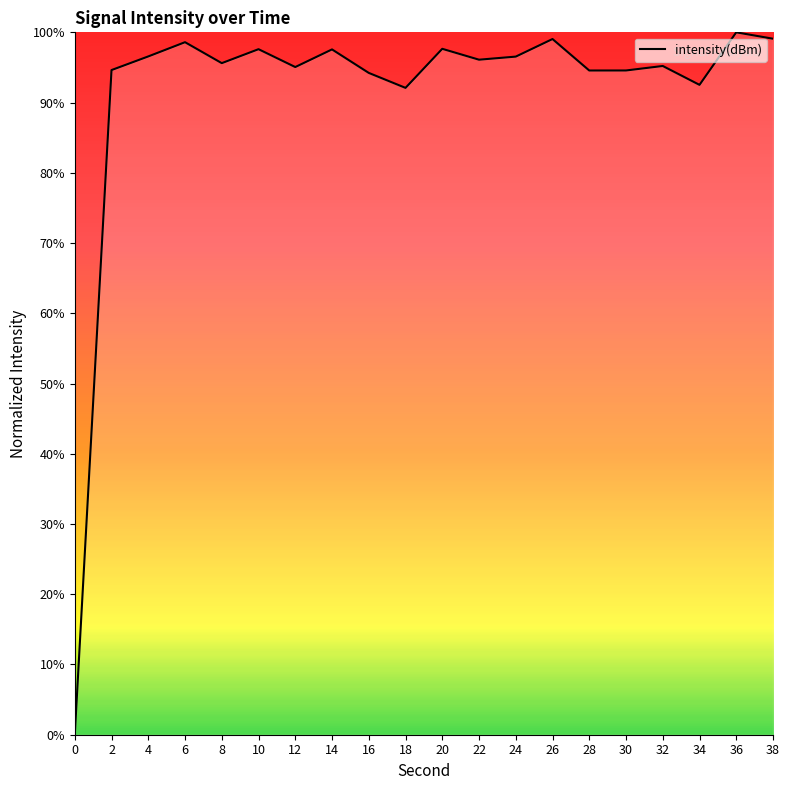

What is the difference between the values at 4 and 0?

96.6